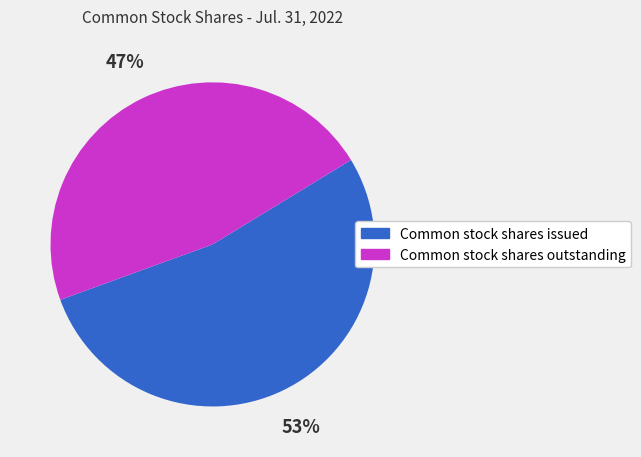

What is the ratio of the value at Common stock shares issued to the value at Common stock shares outstanding?

1.1